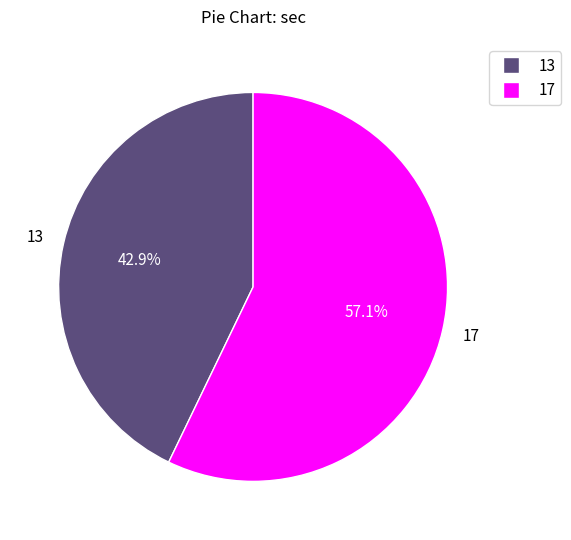

Combined, what portion of the pie is 13 and 17?

100.0%